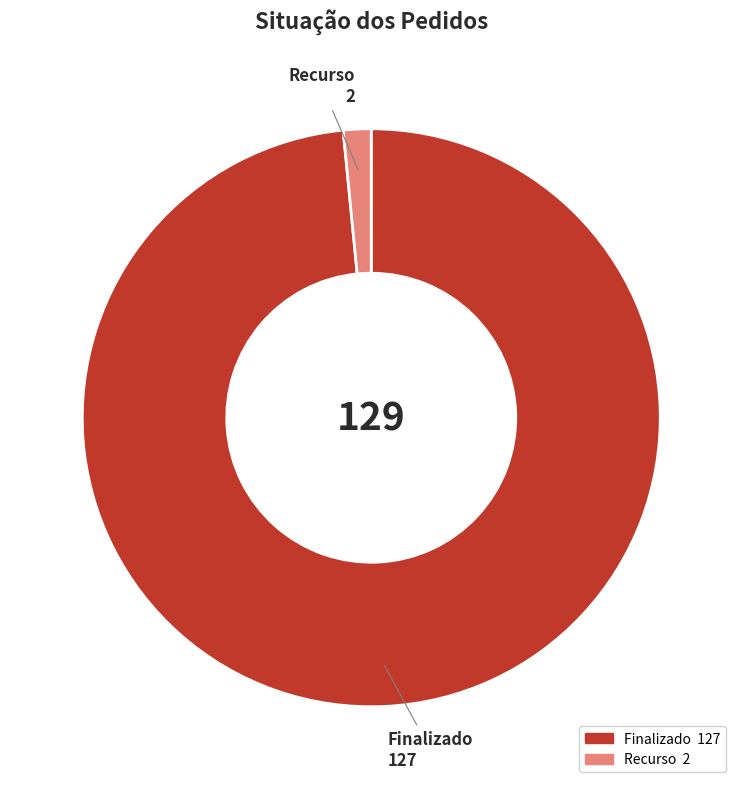

Is the sum of Recurso and Finalizado greater than half?

Yes